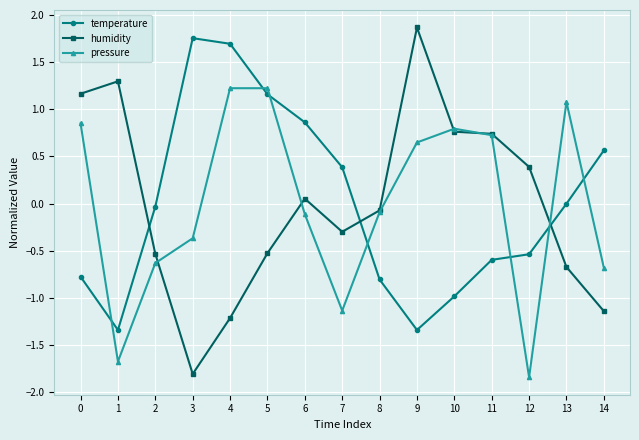

How many values in pressure are above zero?

7